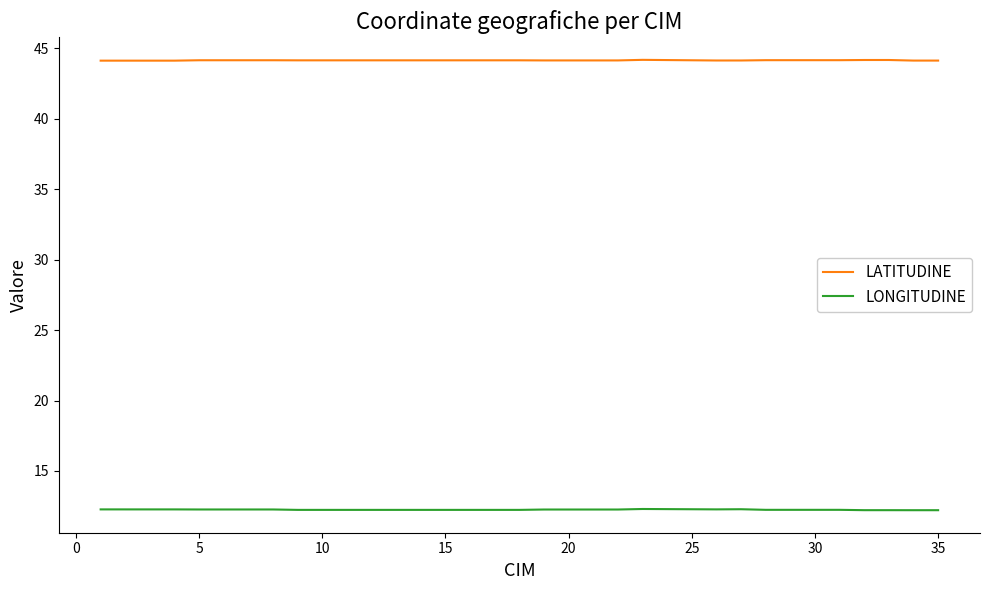

True or false: LONGITUDINE and LATITUDINE cross at least once.

False